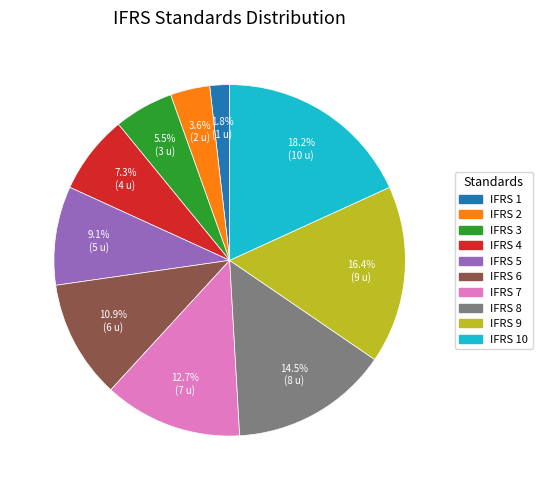

Does any single category account for the majority?

No